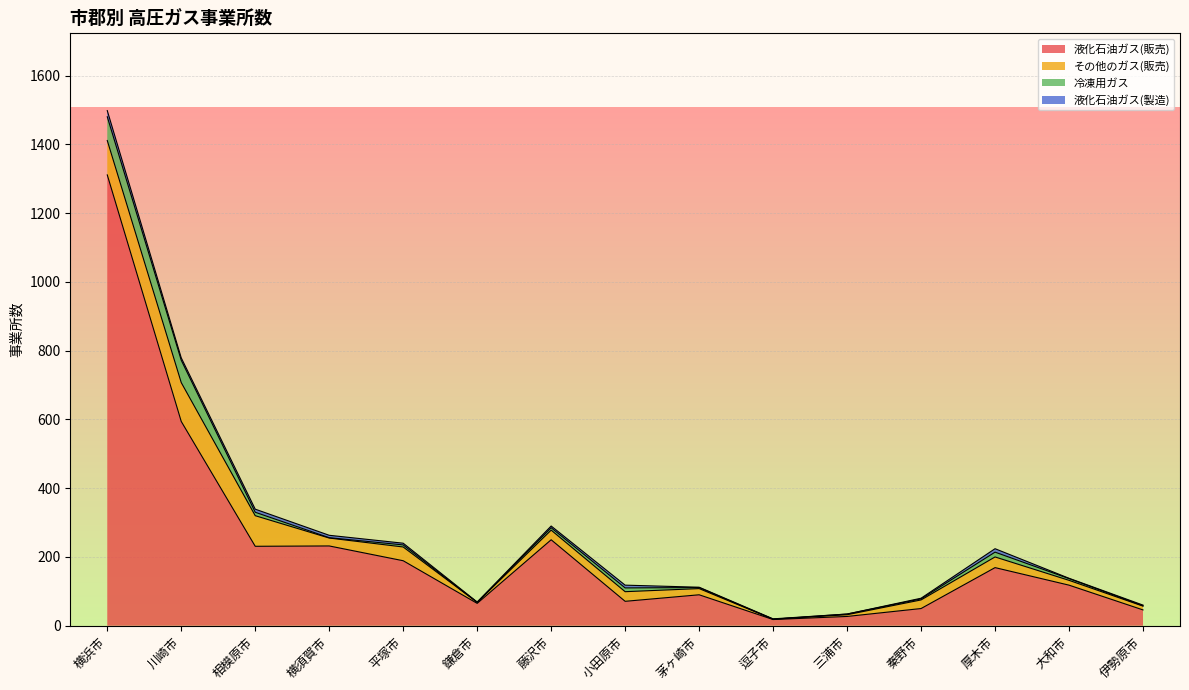

What is the difference between the highest and lowest values at 茅ヶ崎市?

89